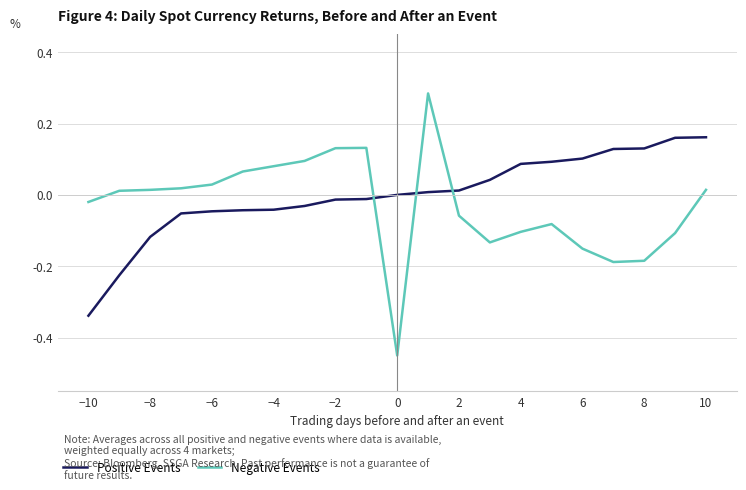

How many values in the Negative Events series are below 0?

10